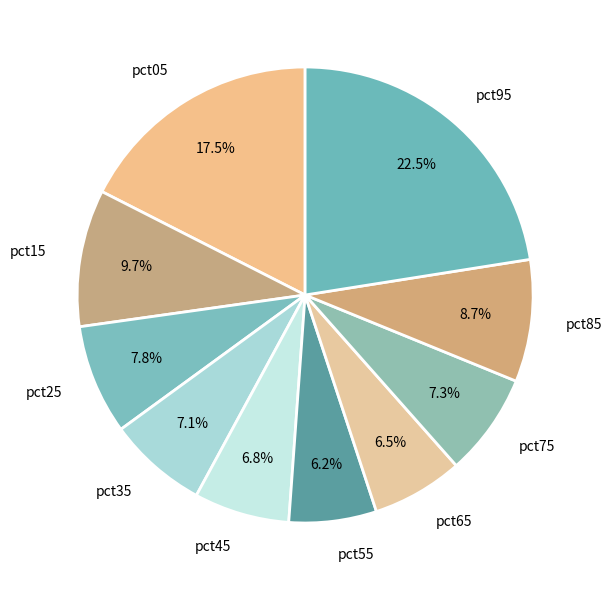

To the nearest percent, what portion does pct45 represent?

7%